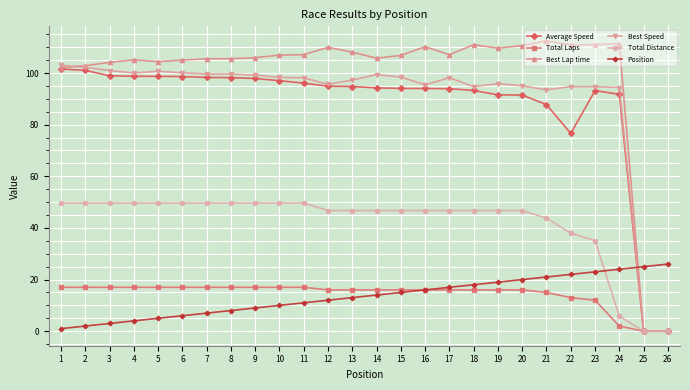

How many lines are shown in the chart?

6